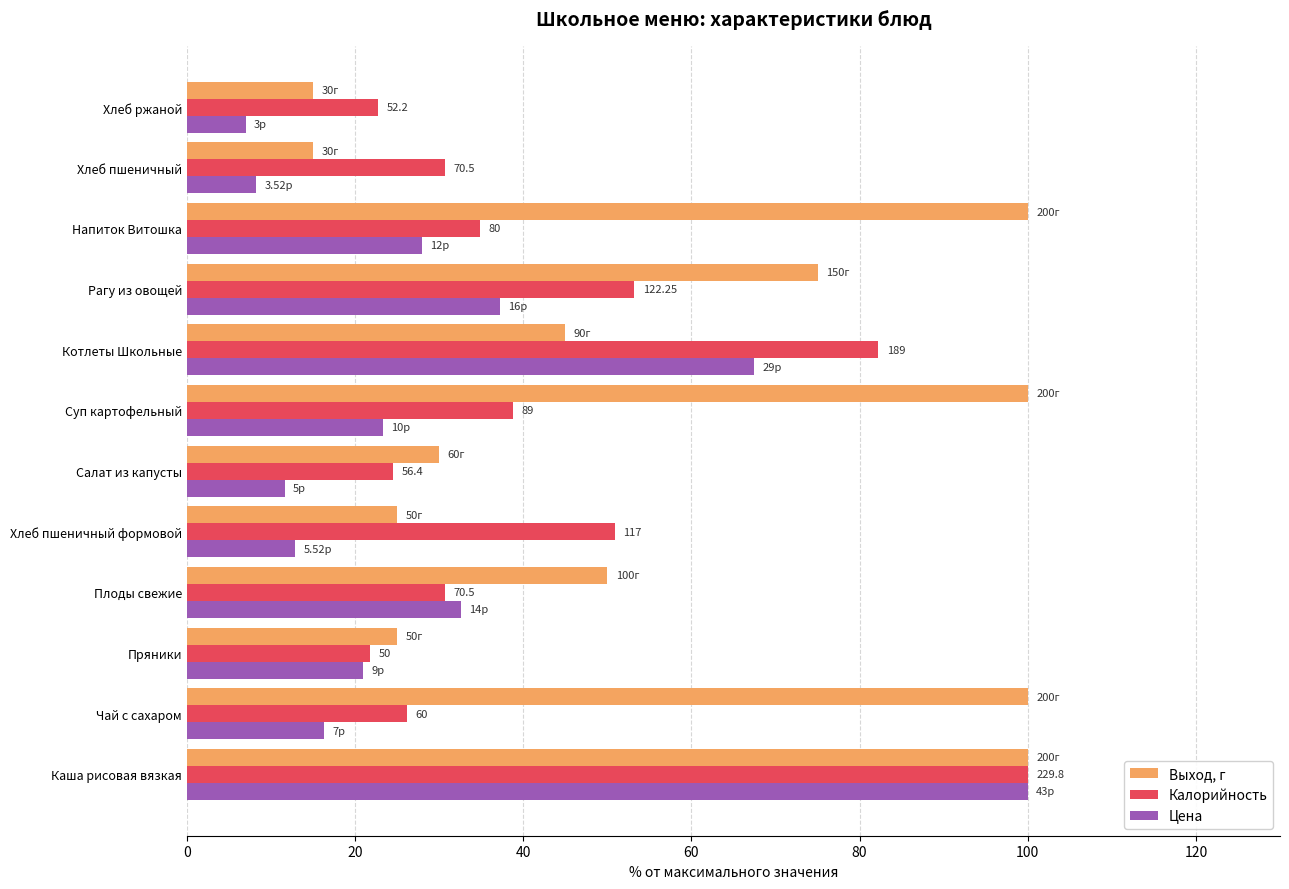

Which category has the lowest value across all series?

Хлеб ржаной